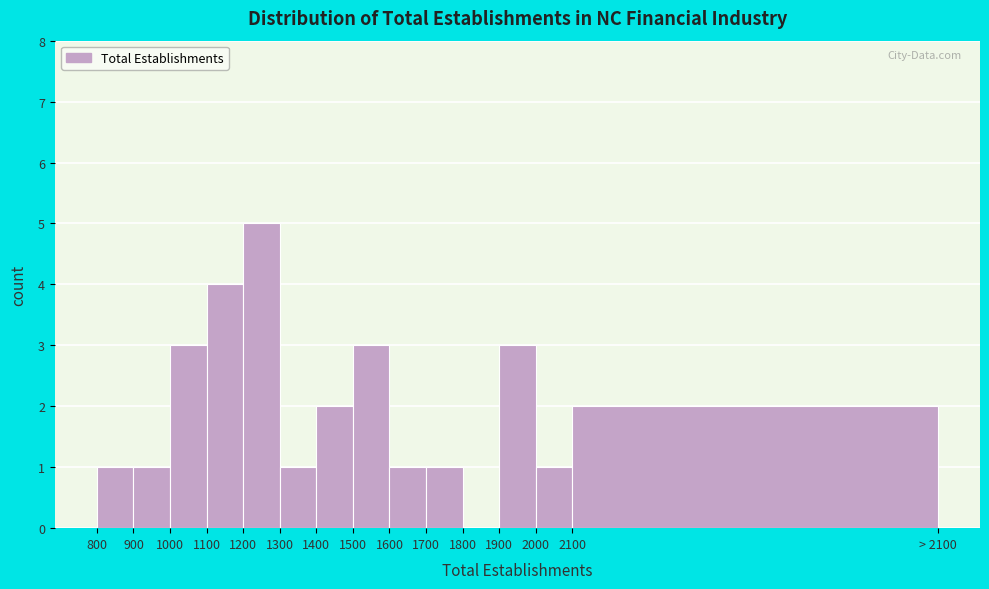

Reading left to right, transcribe all the data shown in this chart.

800=1	900=1	1000=3	1100=4	1200=5	1300=1	1400=2	1500=3	1600=1	1700=1	1800=0	1900=3	2000=1	2100=2